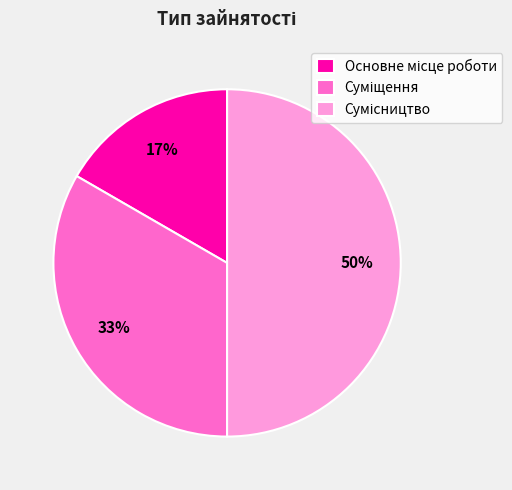

To the nearest percent, what is the average slice percentage?

33%